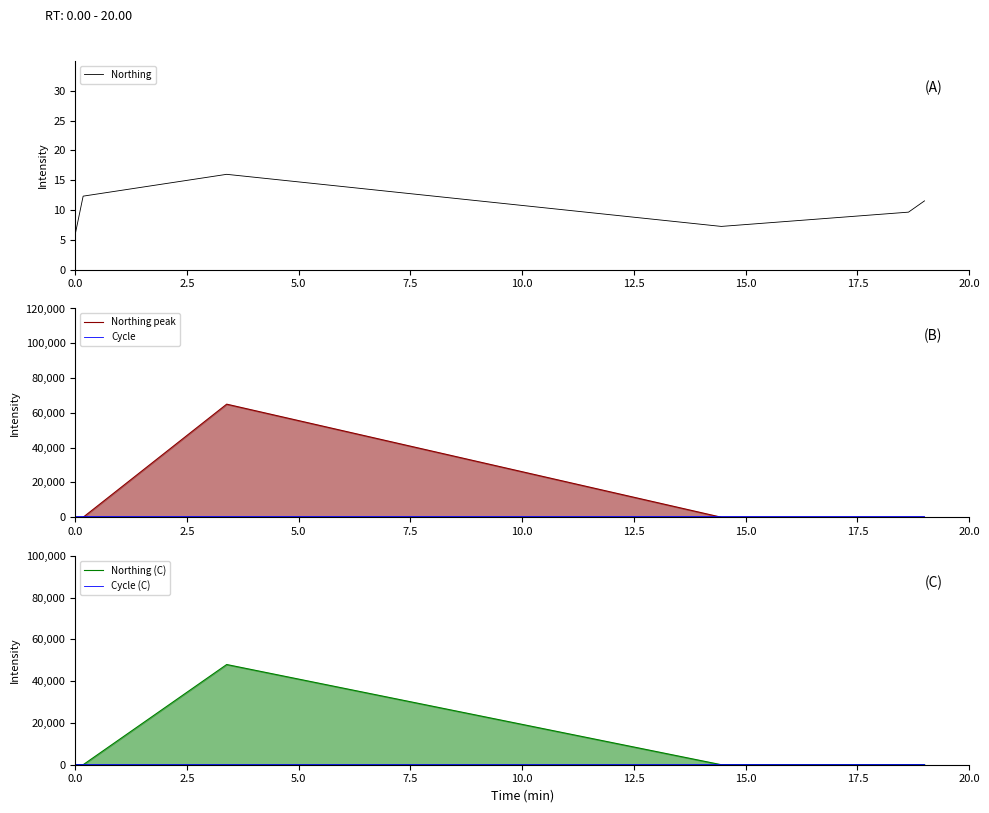

True or false: Northing peak has more than 2 points higher than both neighbors.

False